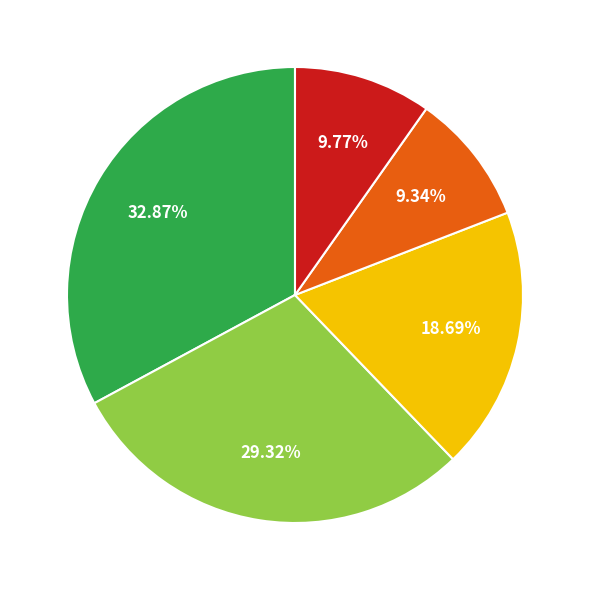

Is there a majority slice in this chart?

No